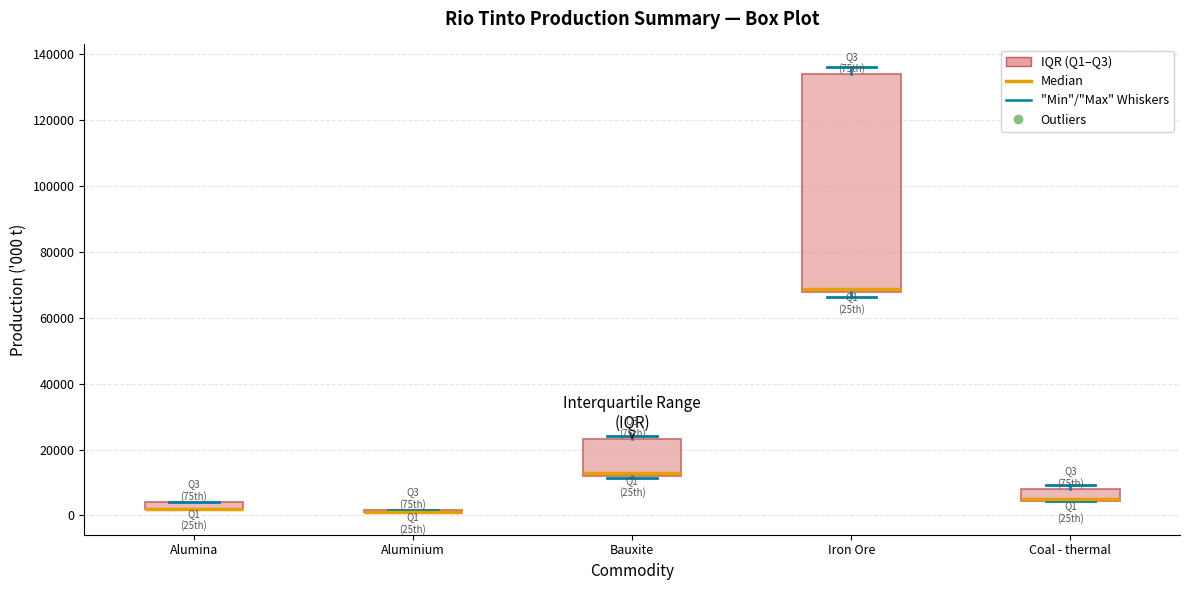

Where is the lower edge of the box for Coal - thermal on the y-axis? The values are not printed on the chart, so give them approximately, as read against the axis.

4000